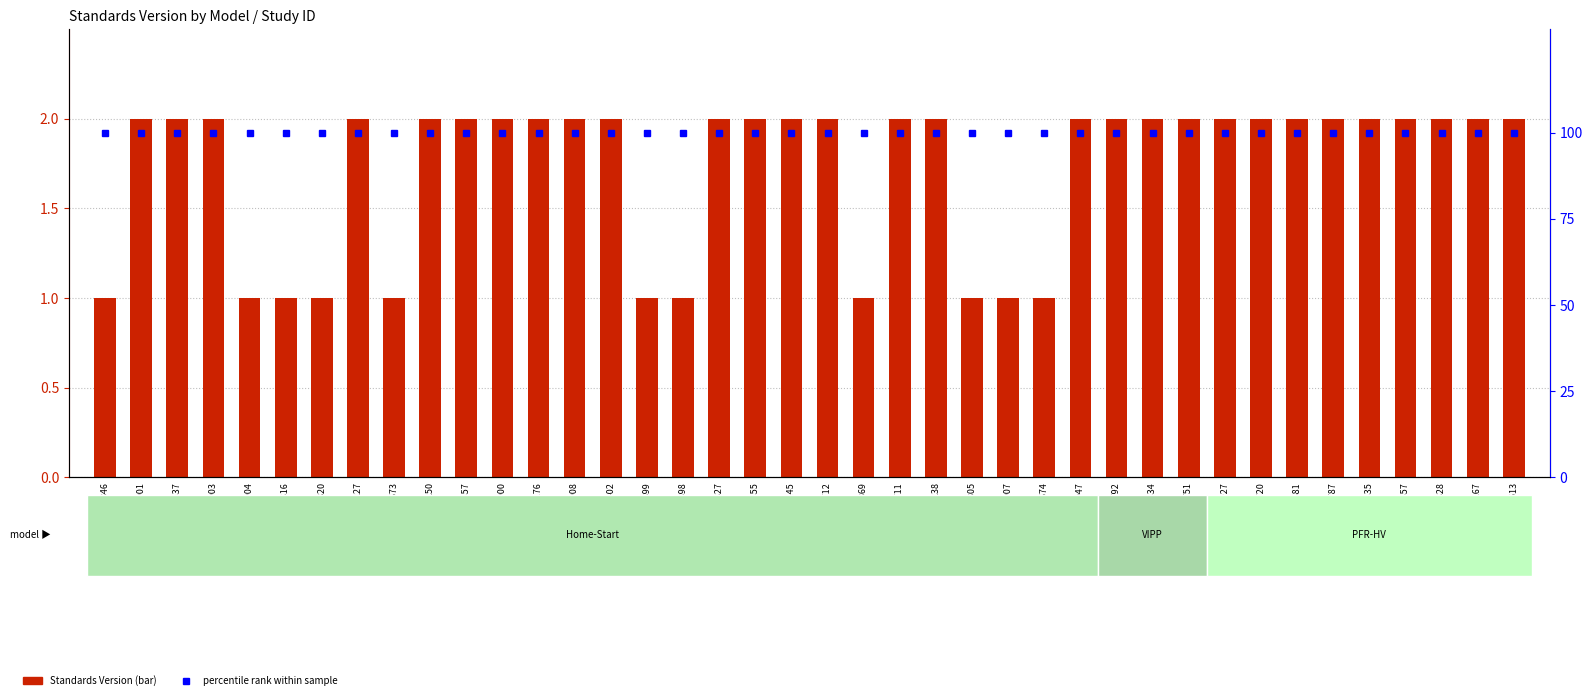

What are all the series names shown in the legend?

Standards Version, percentile rank within sample